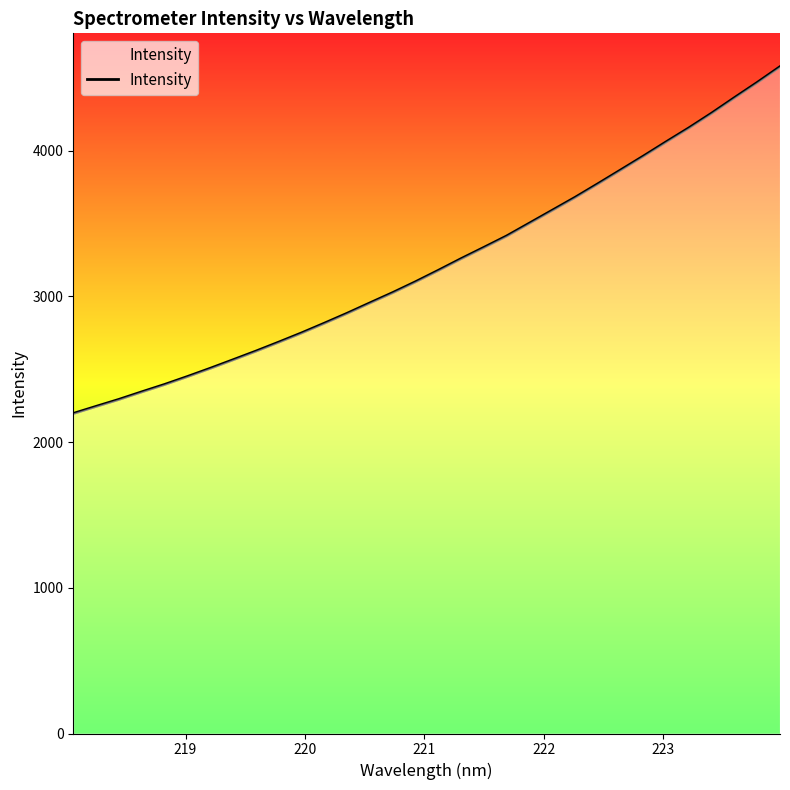

What is the difference between the maximum and minimum values?

2379.6